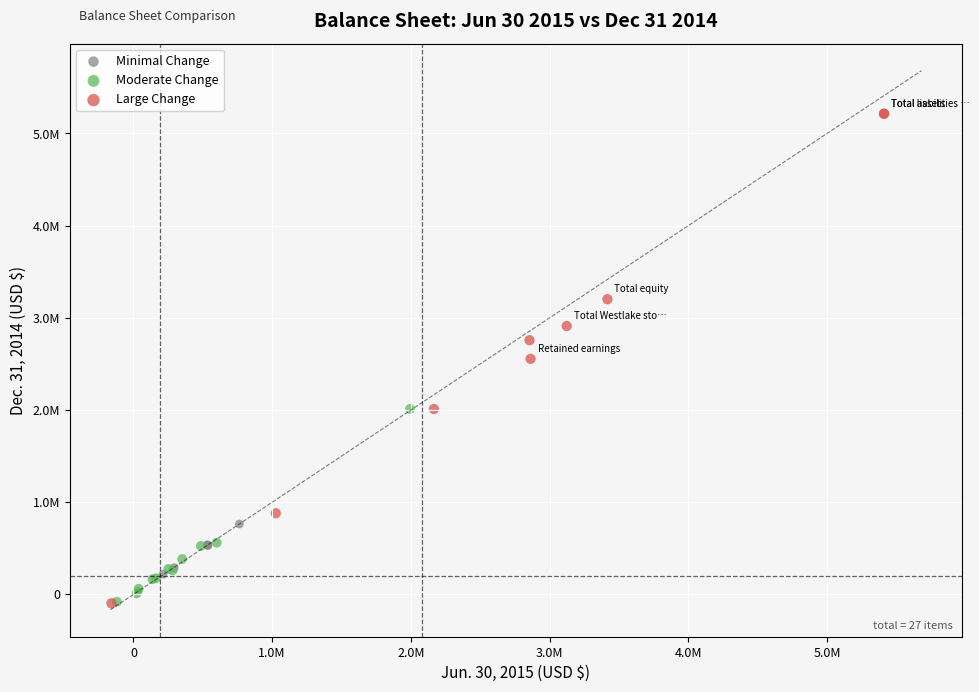

Which series has the largest Y range (max minus min)?

Large Change